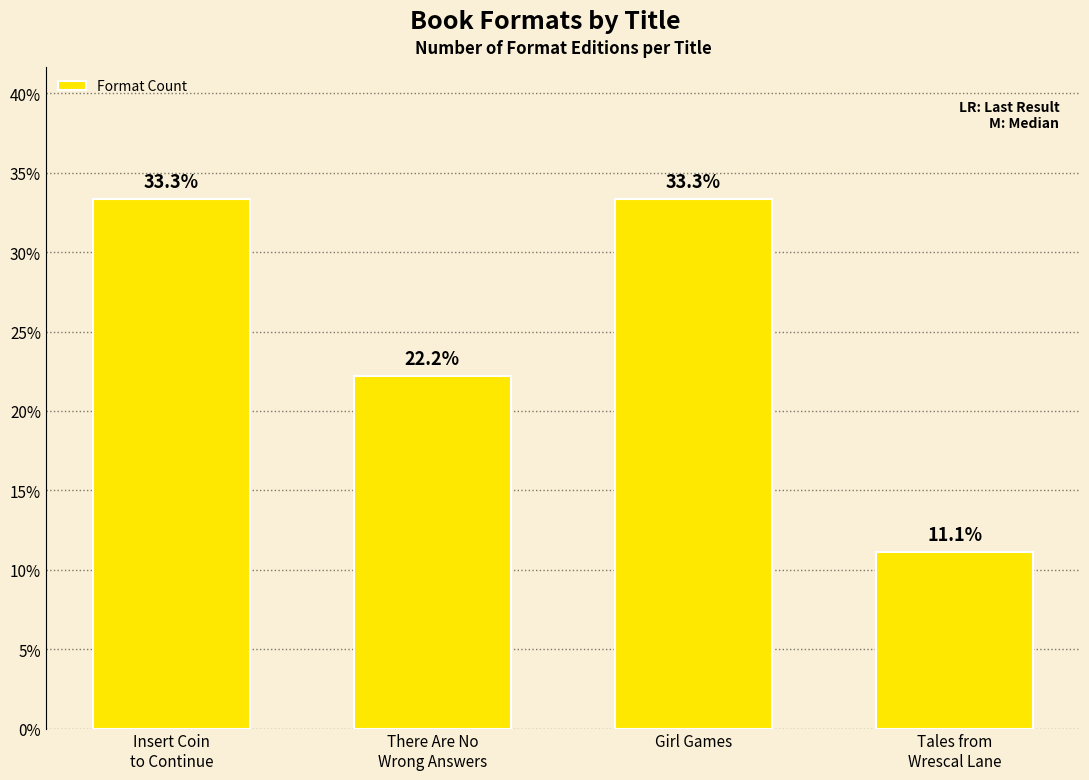

Reading right to left, what are all the values shown in this chart?

11.1	33.3	22.2	33.3